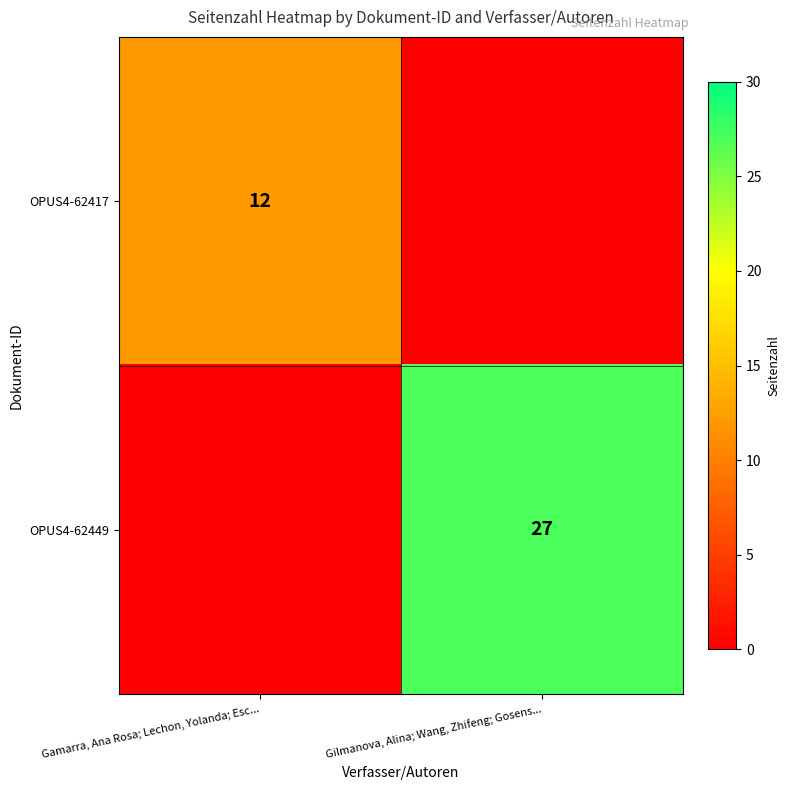

Is it true that OPUS4-62417 equals 21 at Gamarra, Ana Rosa; Lechon, Yolanda; Esc...?

False